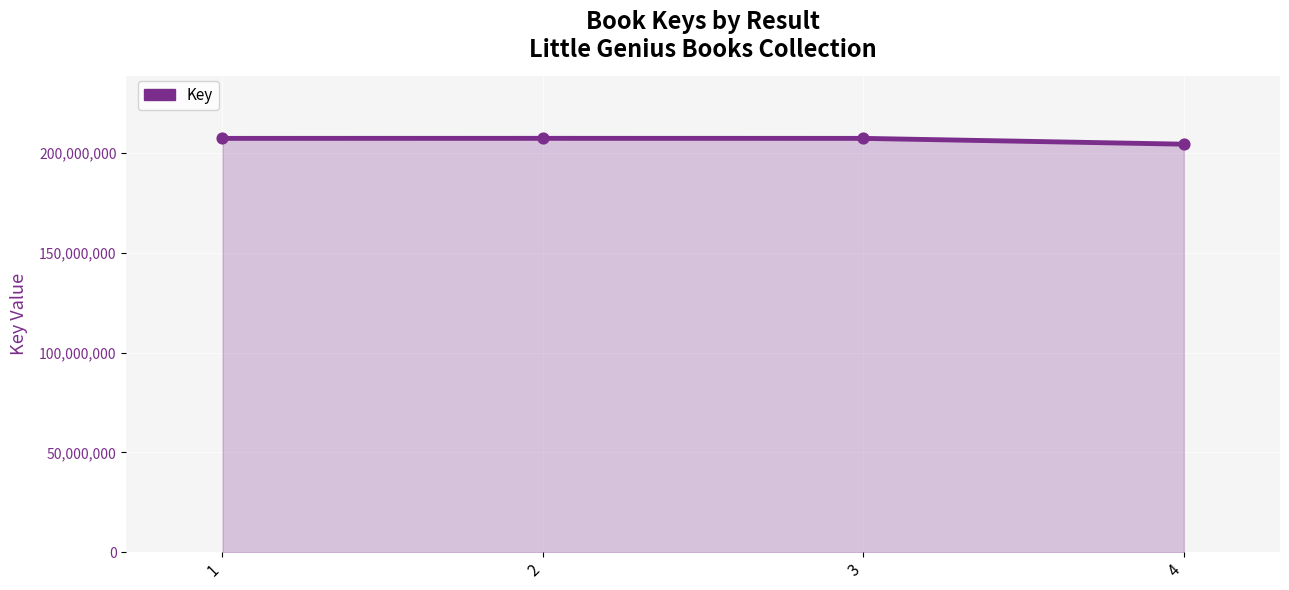

Between 3 and 4, which is larger?

3